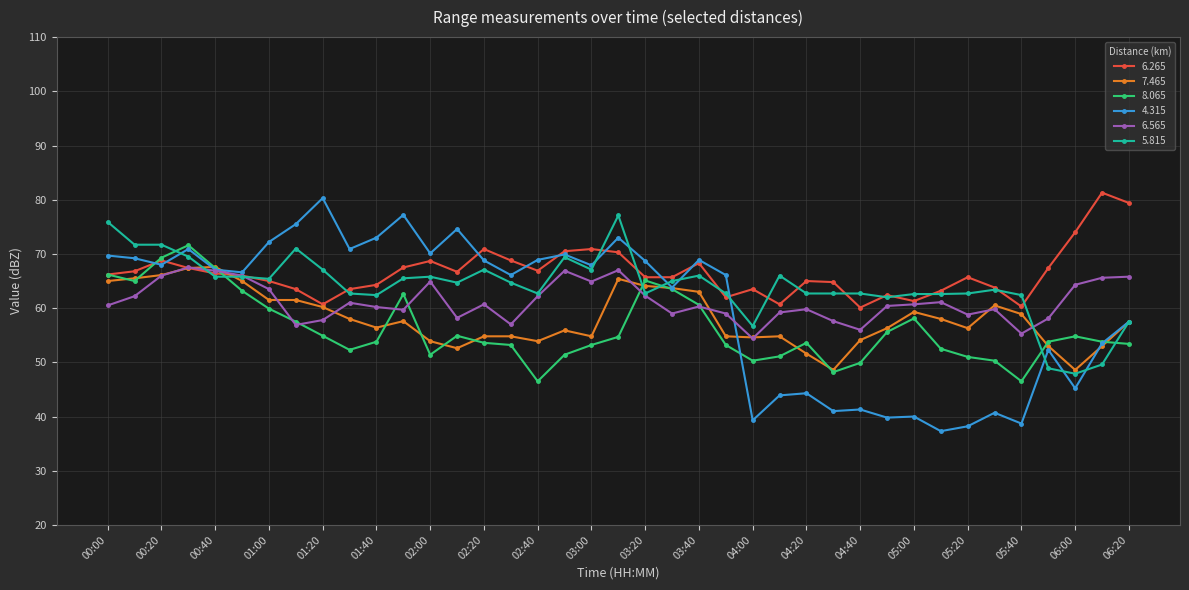

Which series has the largest range (max minus min)?

4.315